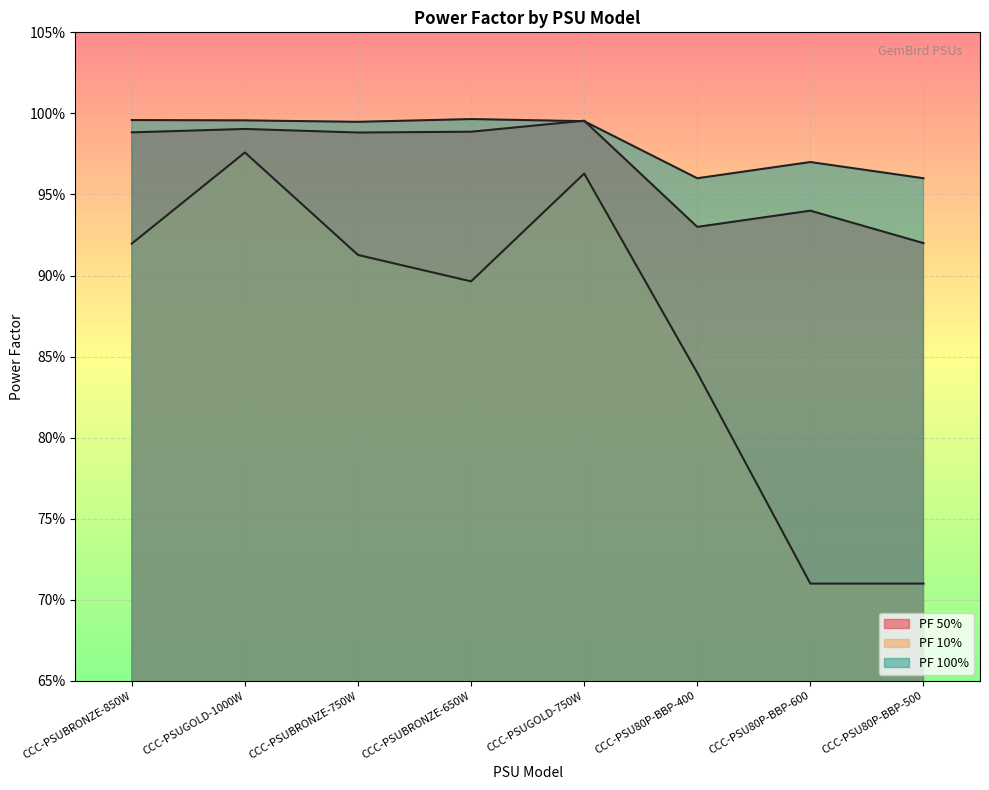

The PF 100% series shows 1.0 at CCC-PSU80P-BBP-400. True or false?

True